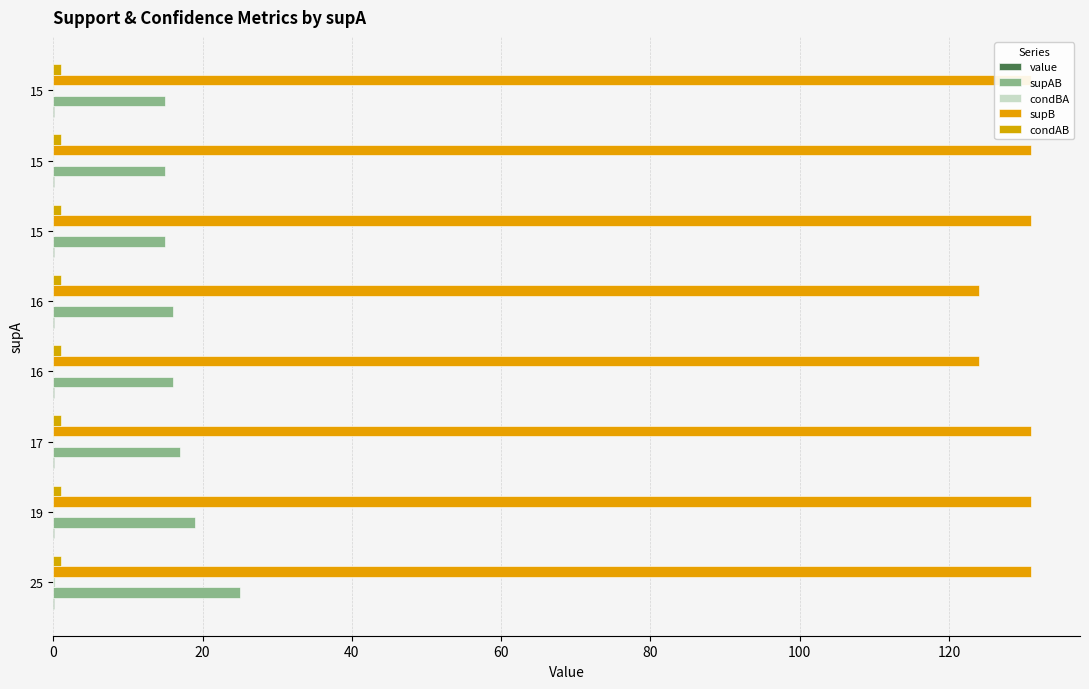

What are all the series names shown in the legend?

value, supAB, condBA, supB, condAB